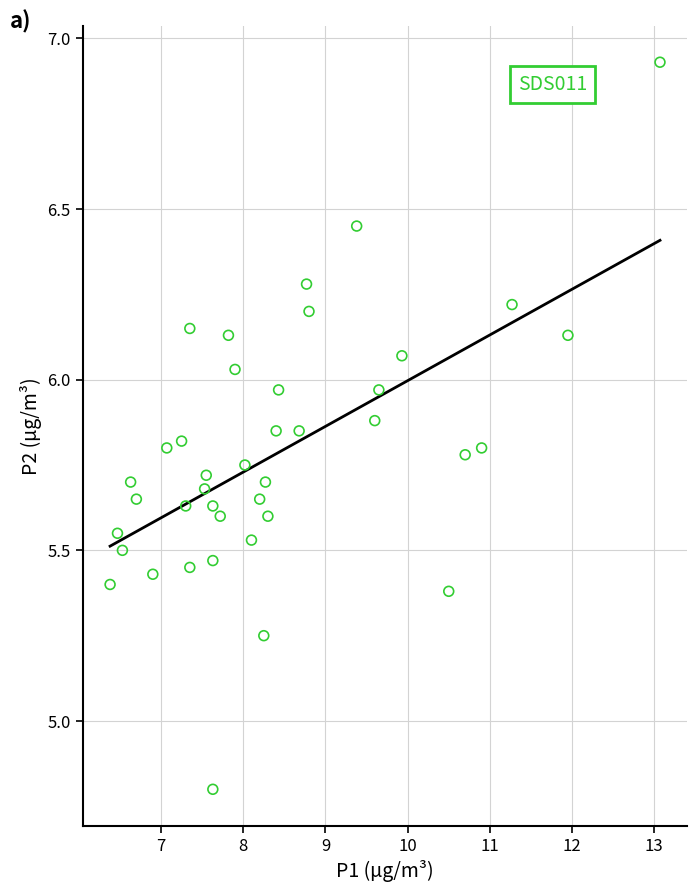

What is the range of Y values (max minus min)?

2.1